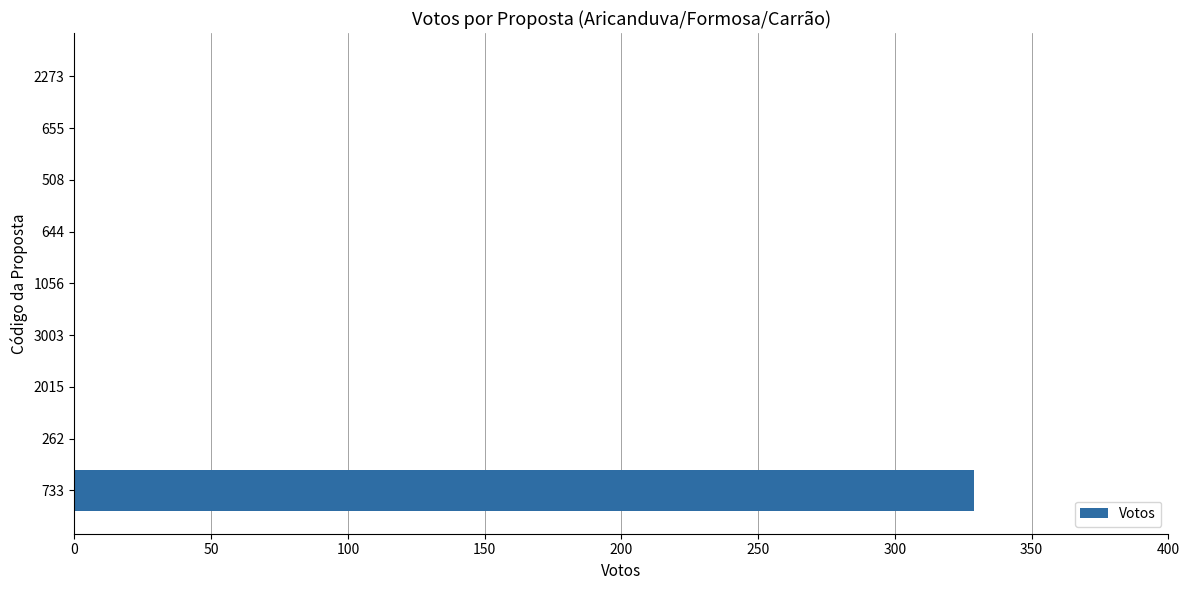

How many series are shown in this chart?

1